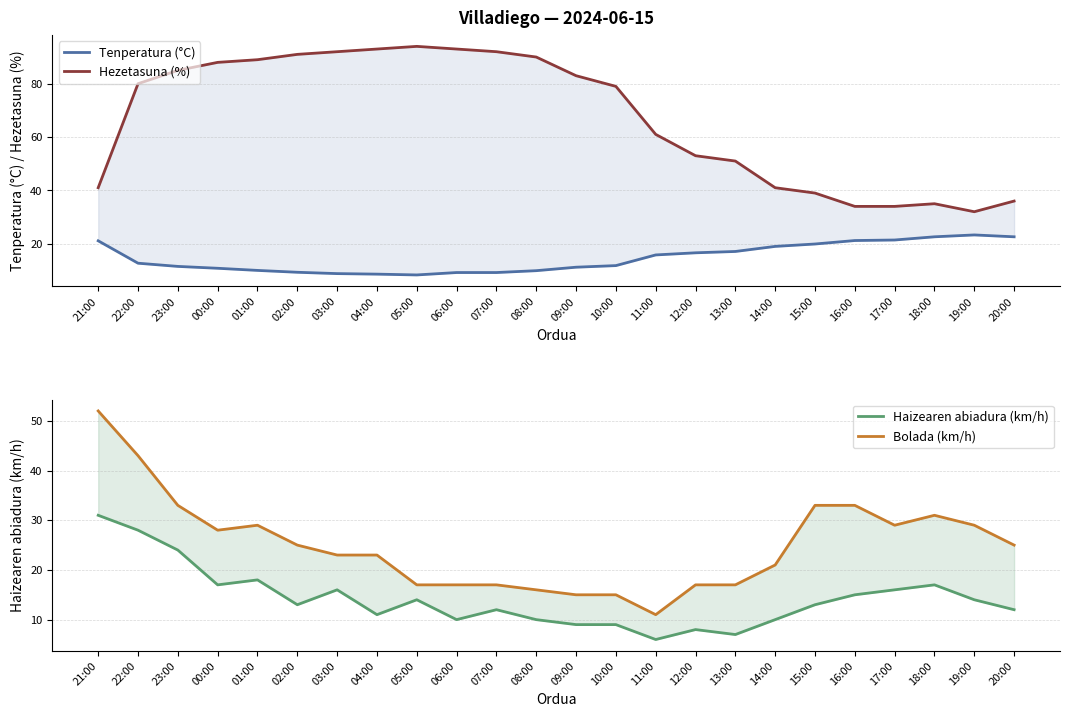

Between 11:00 and 15:00, which series saw the biggest shift?

Hezetasuna (%)